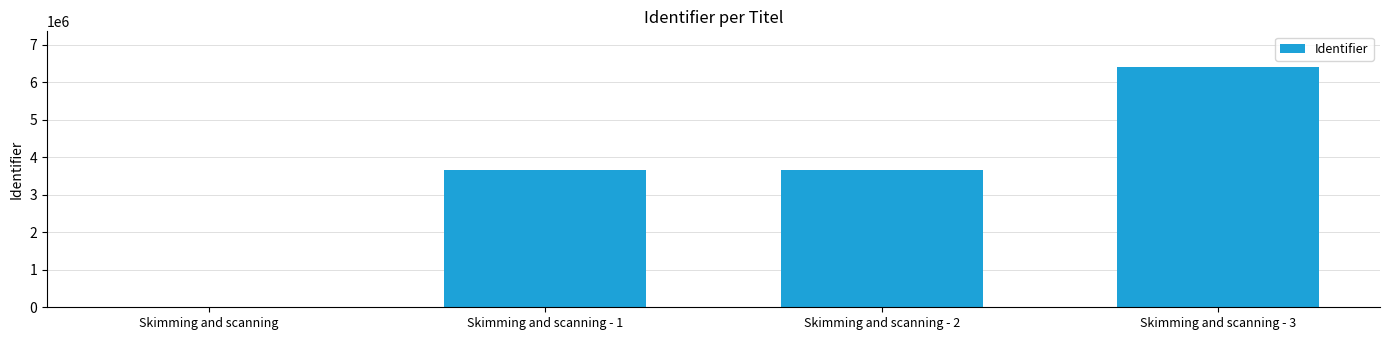

What is the sum of all values?

13745054